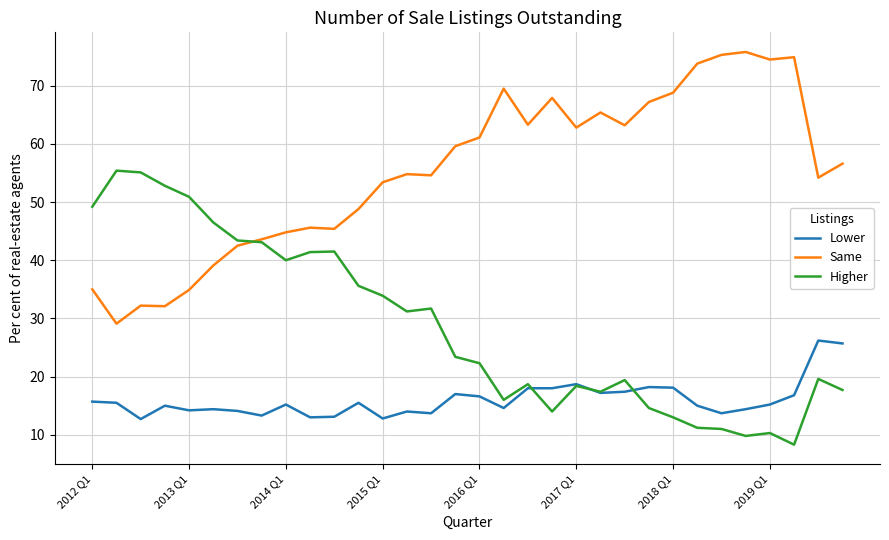

What is the minimum value for Lower?

12.7